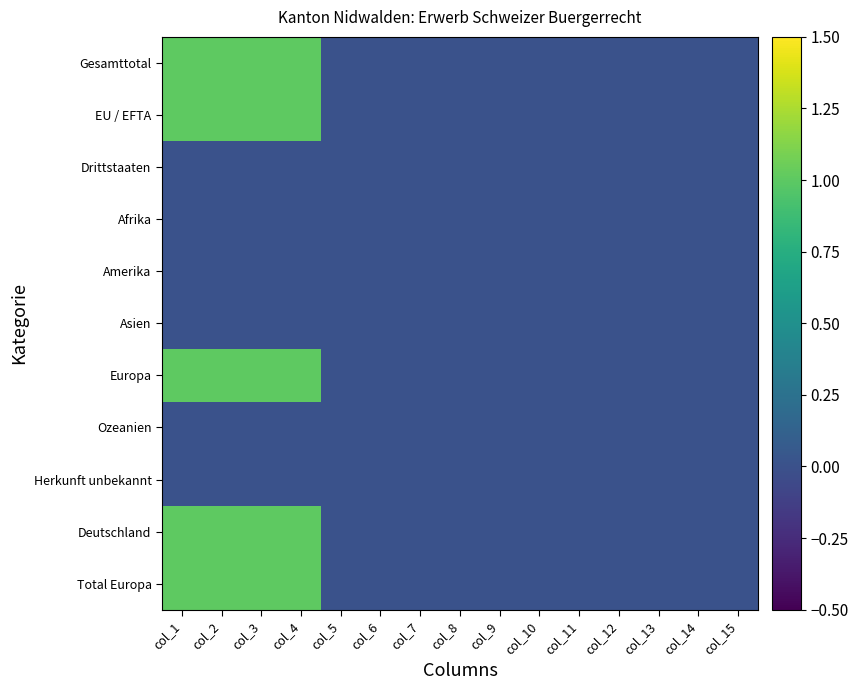

Reading left to right, list all the values displayed in this chart.

Gesamttotal: col_1=1	col_2=1	col_3=1	col_4=1	col_5=0	col_6=0	col_7=0	col_8=0	col_9=0	col_10=0	col_11=0	col_12=0	col_13=0	col_14=0	col_15=0
EU / EFTA: col_1=1	col_2=1	col_3=1	col_4=1	col_5=0	col_6=0	col_7=0	col_8=0	col_9=0	col_10=0	col_11=0	col_12=0	col_13=0	col_14=0	col_15=0
Drittstaaten: col_1=0	col_2=0	col_3=0	col_4=0	col_5=0	col_6=0	col_7=0	col_8=0	col_9=0	col_10=0	col_11=0	col_12=0	col_13=0	col_14=0	col_15=0
Afrika: col_1=0	col_2=0	col_3=0	col_4=0	col_5=0	col_6=0	col_7=0	col_8=0	col_9=0	col_10=0	col_11=0	col_12=0	col_13=0	col_14=0	col_15=0
Amerika: col_1=0	col_2=0	col_3=0	col_4=0	col_5=0	col_6=0	col_7=0	col_8=0	col_9=0	col_10=0	col_11=0	col_12=0	col_13=0	col_14=0	col_15=0
Asien: col_1=0	col_2=0	col_3=0	col_4=0	col_5=0	col_6=0	col_7=0	col_8=0	col_9=0	col_10=0	col_11=0	col_12=0	col_13=0	col_14=0	col_15=0
Europa: col_1=1	col_2=1	col_3=1	col_4=1	col_5=0	col_6=0	col_7=0	col_8=0	col_9=0	col_10=0	col_11=0	col_12=0	col_13=0	col_14=0	col_15=0
Ozeanien: col_1=0	col_2=0	col_3=0	col_4=0	col_5=0	col_6=0	col_7=0	col_8=0	col_9=0	col_10=0	col_11=0	col_12=0	col_13=0	col_14=0	col_15=0
Herkunft unbekannt: col_1=0	col_2=0	col_3=0	col_4=0	col_5=0	col_6=0	col_7=0	col_8=0	col_9=0	col_10=0	col_11=0	col_12=0	col_13=0	col_14=0	col_15=0
Deutschland: col_1=1	col_2=1	col_3=1	col_4=1	col_5=0	col_6=0	col_7=0	col_8=0	col_9=0	col_10=0	col_11=0	col_12=0	col_13=0	col_14=0	col_15=0
Total Europa: col_1=1	col_2=1	col_3=1	col_4=1	col_5=0	col_6=0	col_7=0	col_8=0	col_9=0	col_10=0	col_11=0	col_12=0	col_13=0	col_14=0	col_15=0